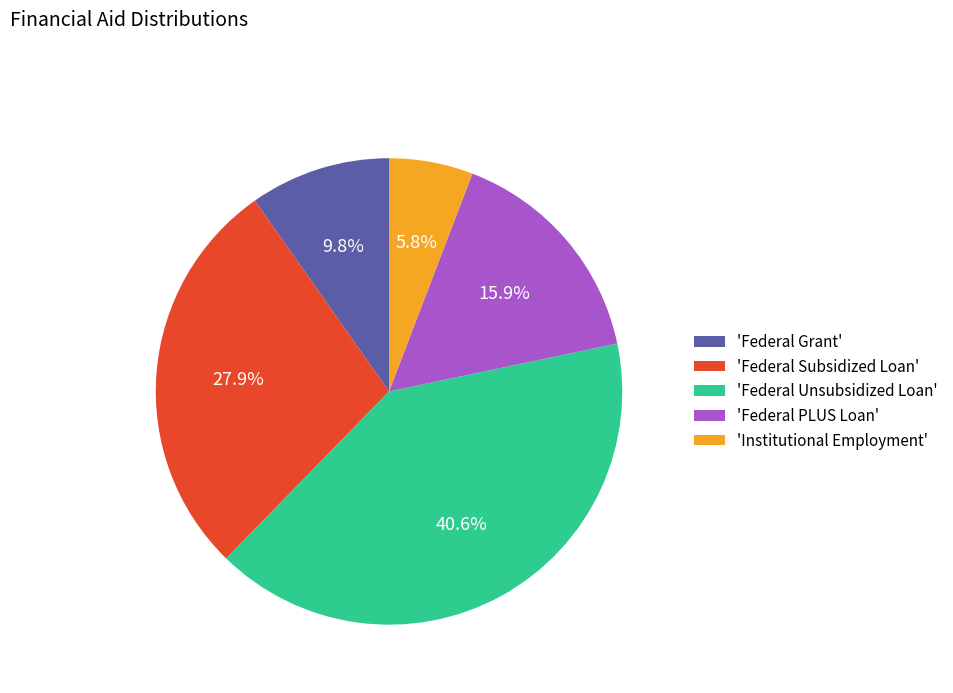

Is the sum of 'Federal PLUS Loan' and 'Institutional Employment' greater than half?

No